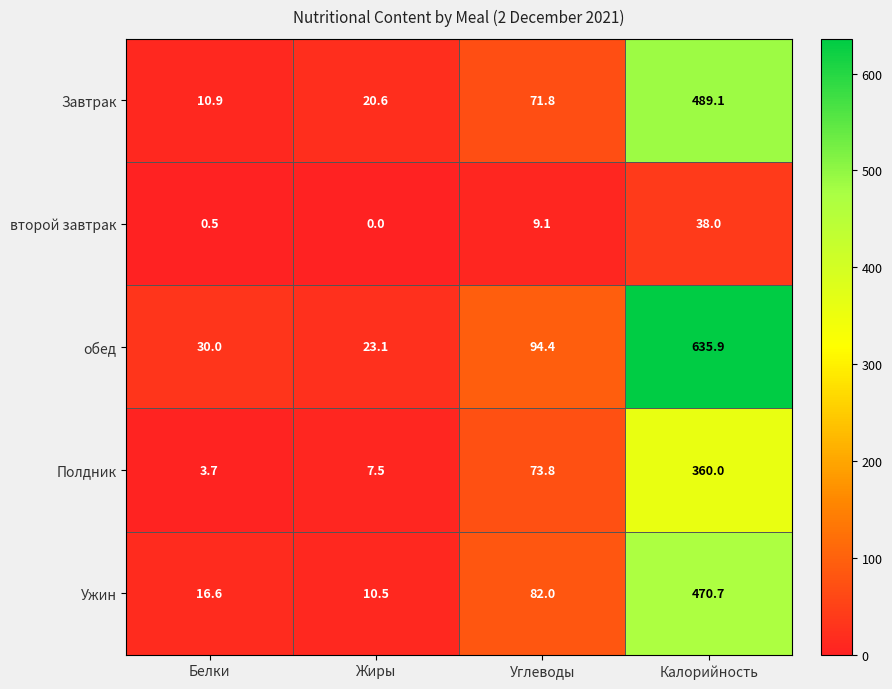

What is the difference between the maximum and minimum values in the Ужин series?

460.2